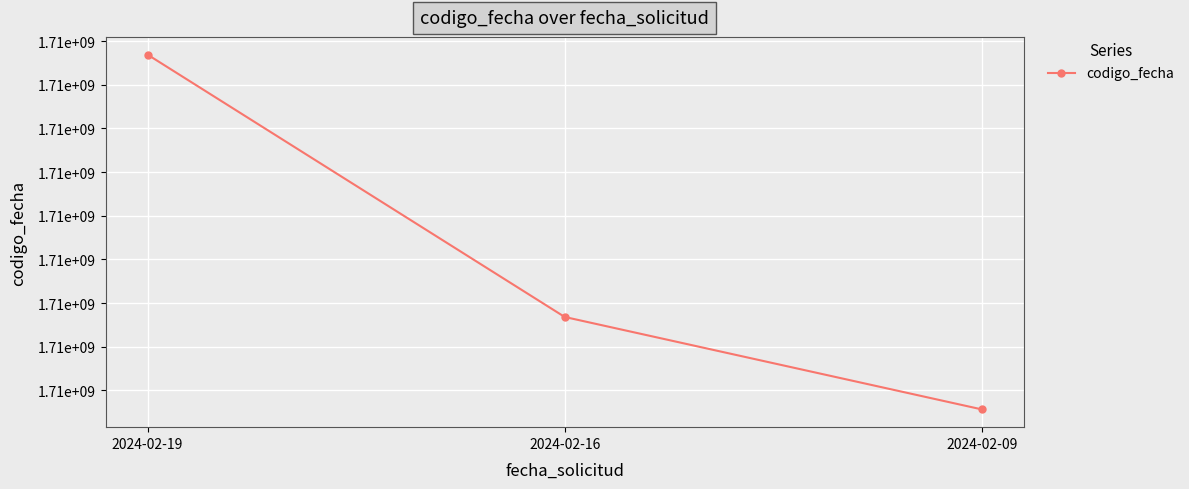

Does the chart have visible grid lines?

Yes